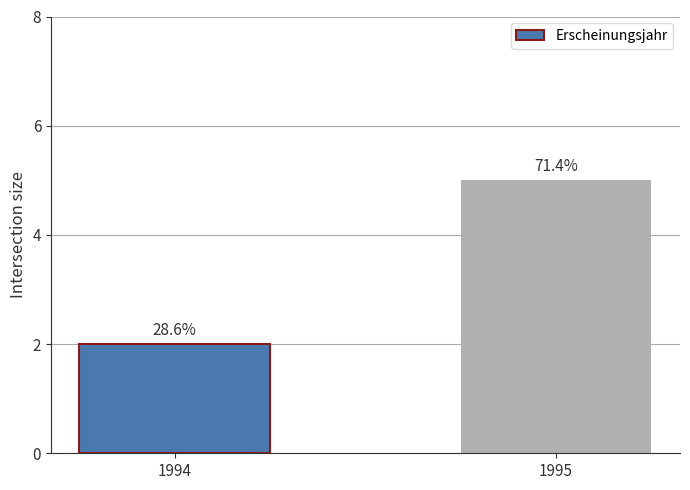

What is the approximate value at 1995?

5